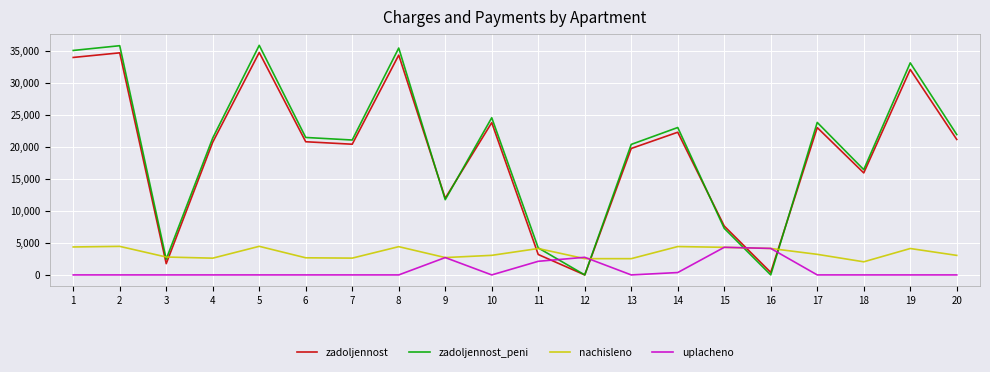

What is the average value of the uplacheno series?

819.7